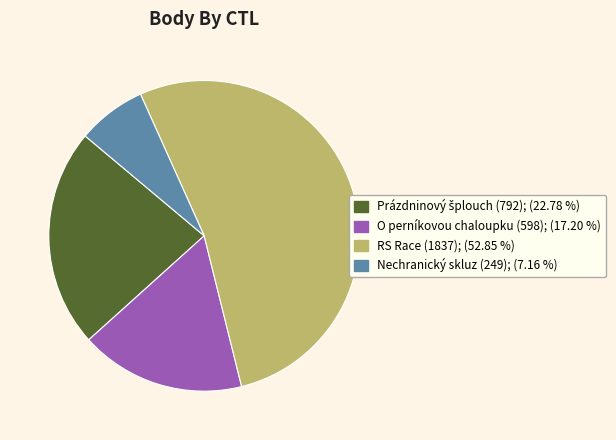

Does any single category account for the majority?

Yes